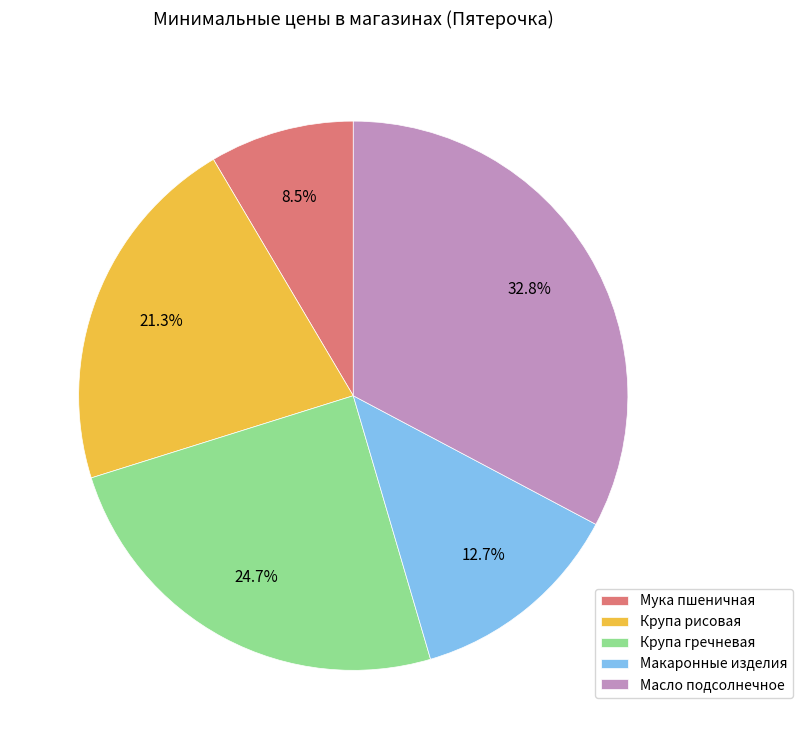

Combined, what portion of the pie is Мука пшеничная and Крупа рисовая?

29.8%